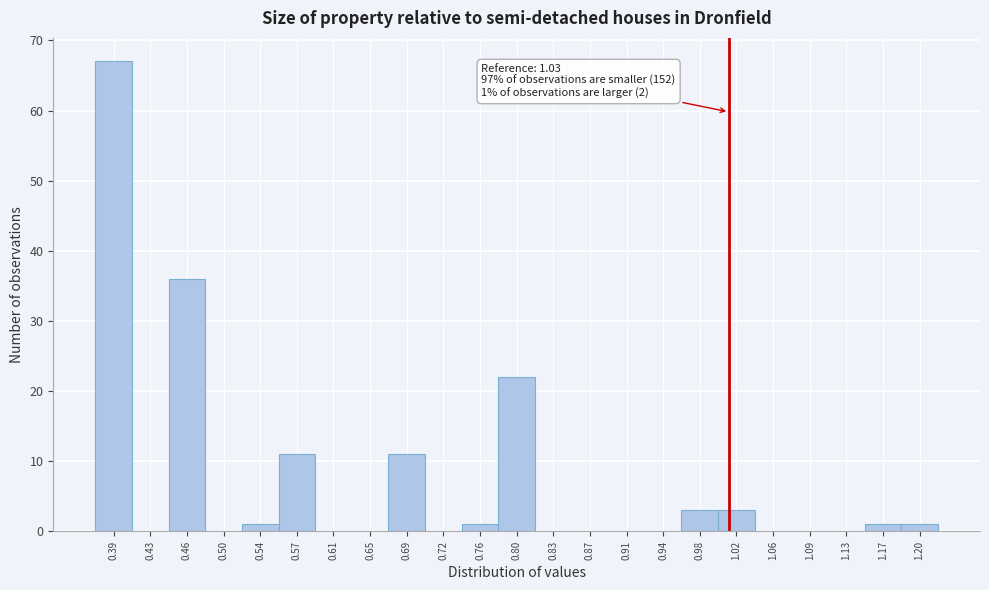

Reading left to right, what are all the values shown in this chart?

0.39=67	0.43=0	0.46=36	0.50=0	0.54=1	0.57=11	0.61=0	0.65=0	0.69=11	0.72=0	0.76=1	0.80=22	0.83=0	0.87=0	0.91=0	0.94=0	0.98=3	1.02=3	1.06=0	1.09=0	1.13=0	1.17=1	1.20=1